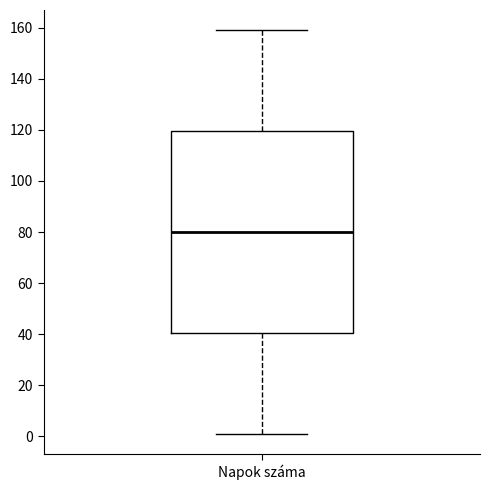

Where does the lower whisker of the box for Napok száma end on the y-axis? The values are not printed on the chart, so give them approximately, as read against the axis.

2